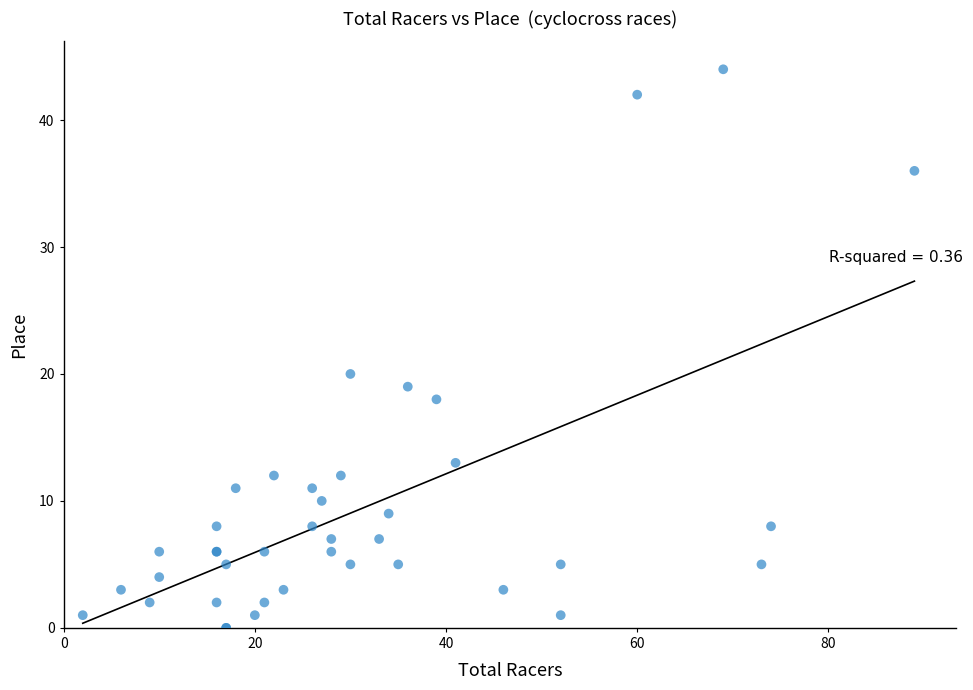

What Y value in the scatter plot is closest to 22?

20